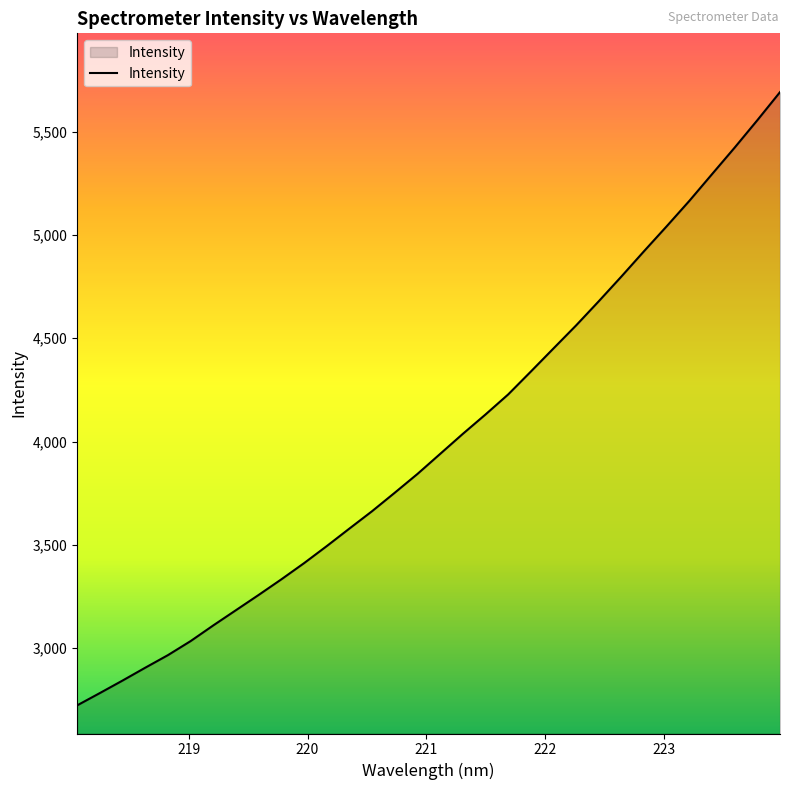

True or false: there are more than 2 points higher than both neighbors.

False